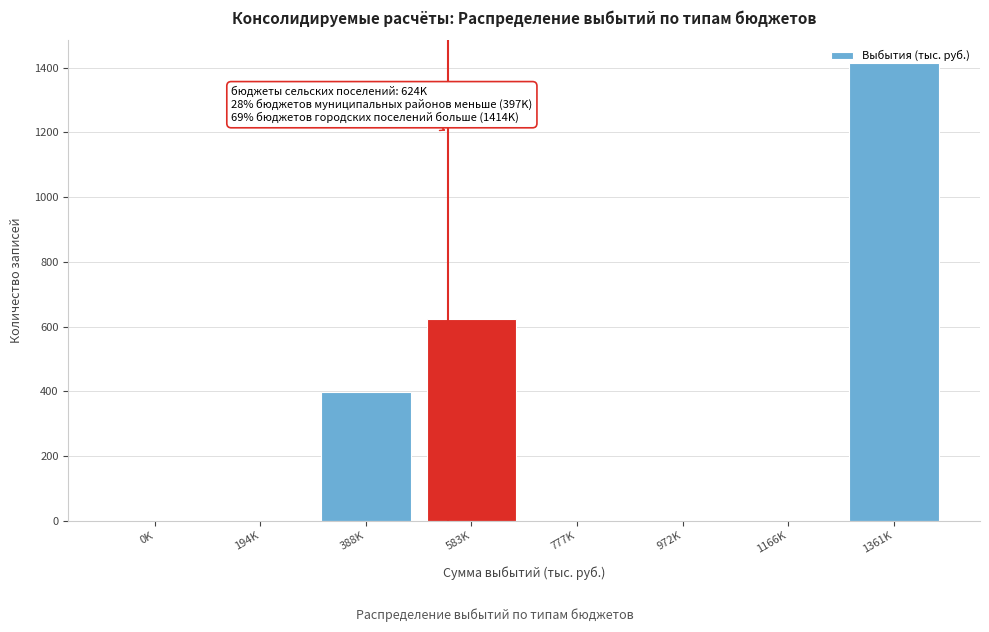

What is the change in value from 388K to 583K?

+226.5